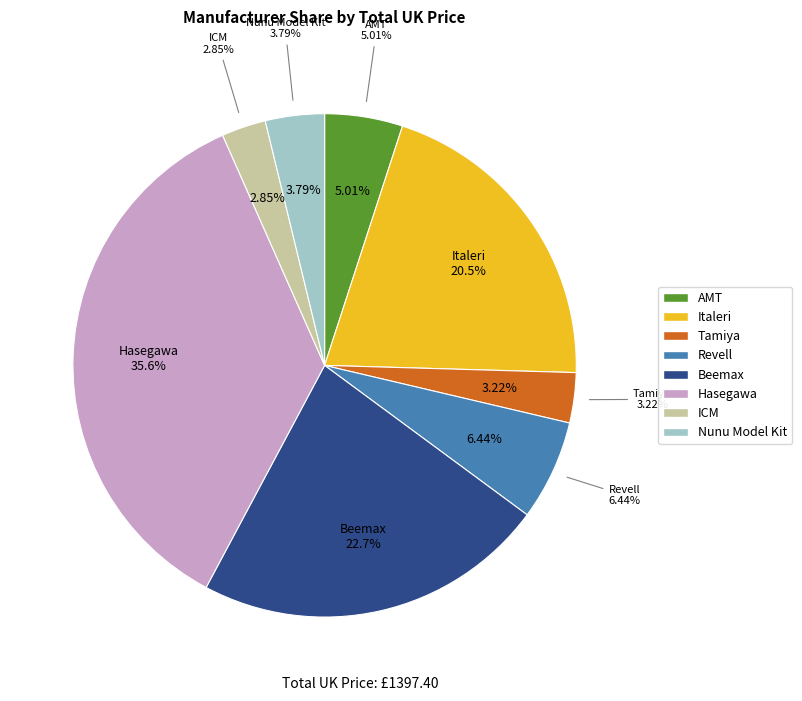

How many segments does this pie chart have?

8